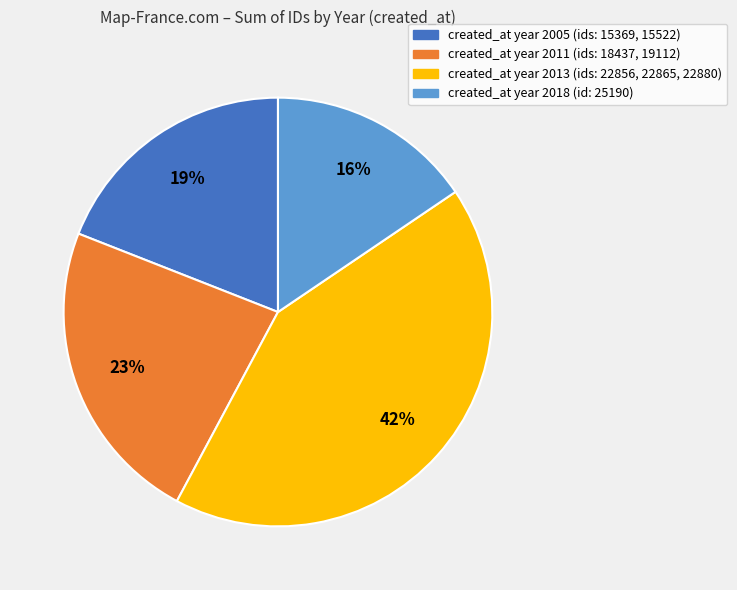

How many segments does this pie chart have?

4